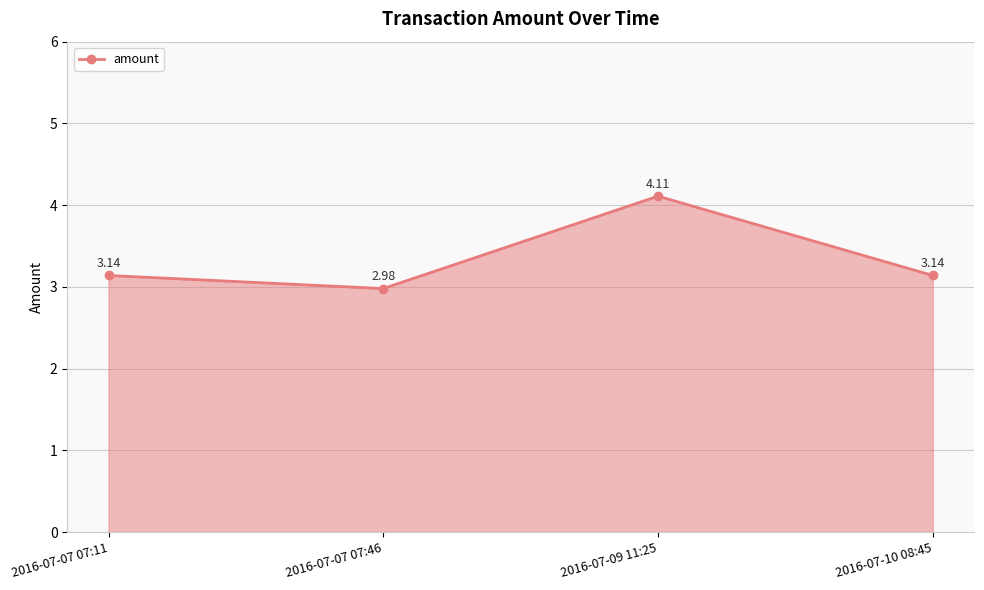

Count the number of values greater than 3.

3